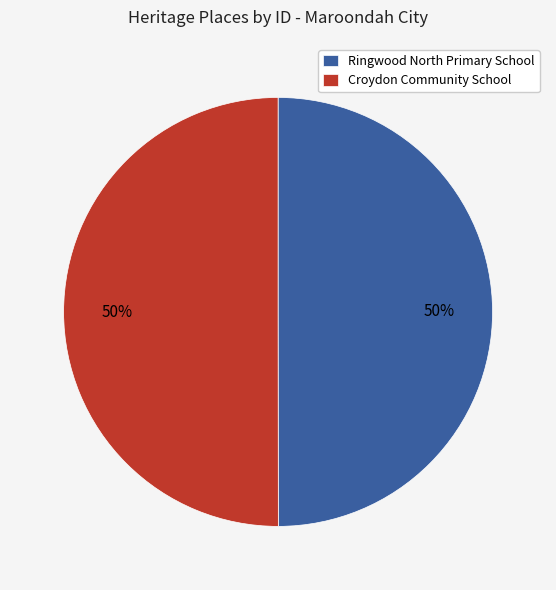

Count the number of slices in the pie.

2